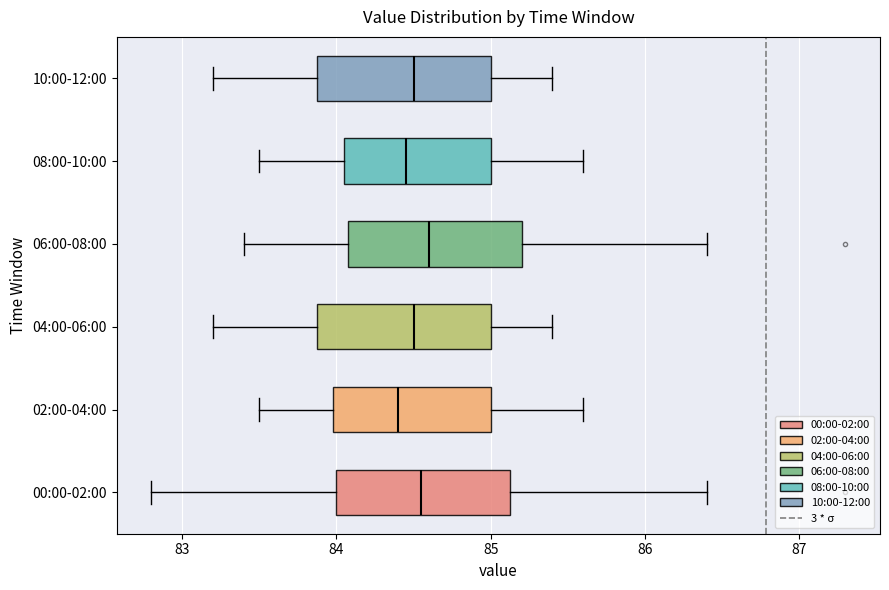

Reading bottom to top, transcribe this box plot: for each box, give where its median line is, the range the box spans, and where its two whiskers end, as read against the x-axis. The values are not printed on the chart, so give them approximately, as read against the axis.

00:00-02:00: median 84.6, box 84.0 to 85.1, whiskers 82.8 to 86.4
02:00-04:00: median 84.4, box 84.0 to 85.0, whiskers 83.5 to 85.6
04:00-06:00: median 84.5, box 83.9 to 85.0, whiskers 83.2 to 85.4
06:00-08:00: median 84.6, box 84.1 to 85.2, whiskers 83.4 to 86.4
08:00-10:00: median 84.5, box 84.1 to 85.0, whiskers 83.5 to 85.6
10:00-12:00: median 84.5, box 83.9 to 85.0, whiskers 83.2 to 85.4